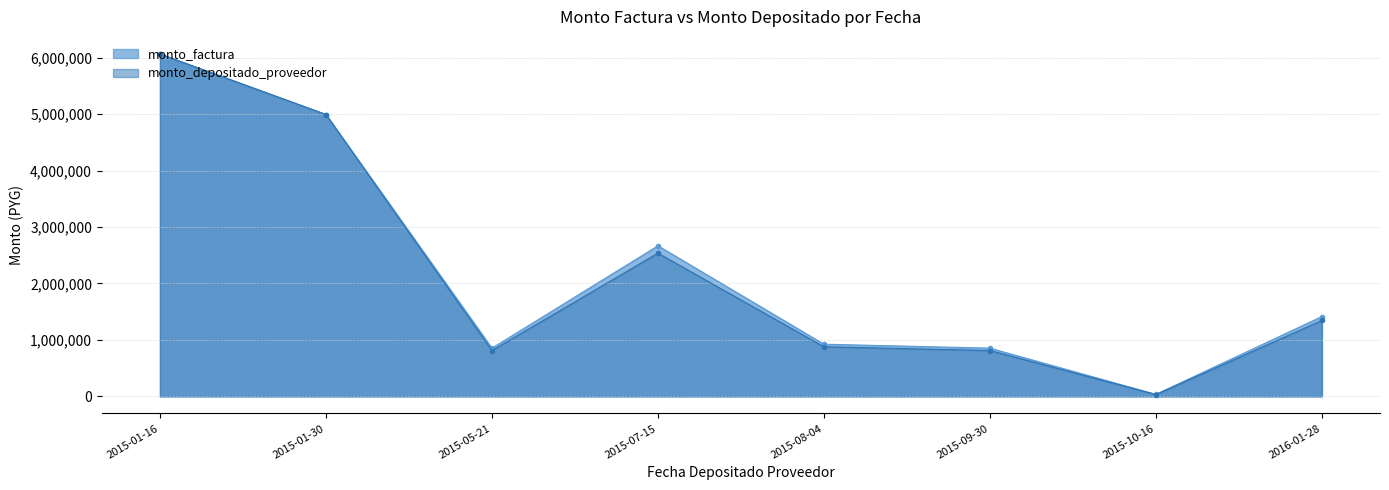

At which label is monto_factura closest to 3049200?

2015-07-15